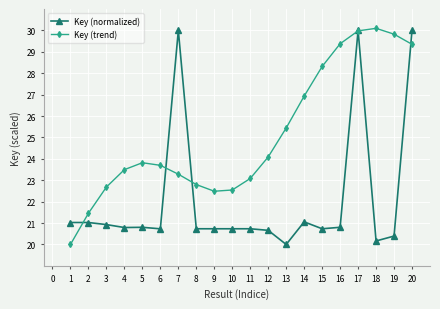

What is the average value of the Key (trend) series?

25.1